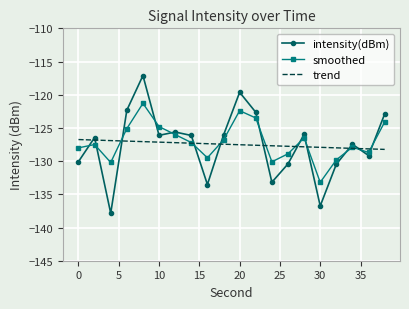

What is the smallest value displayed?

-137.8